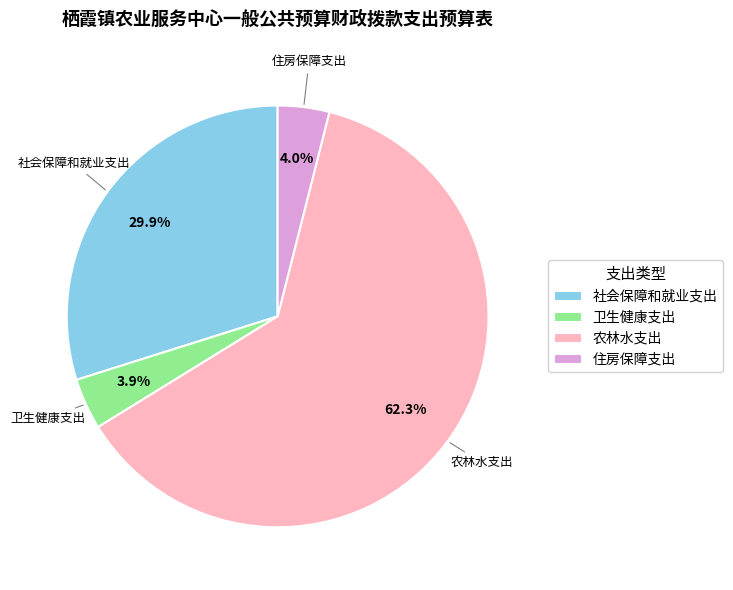

Is it true that 住房保障支出 is 19% of the pie?

False